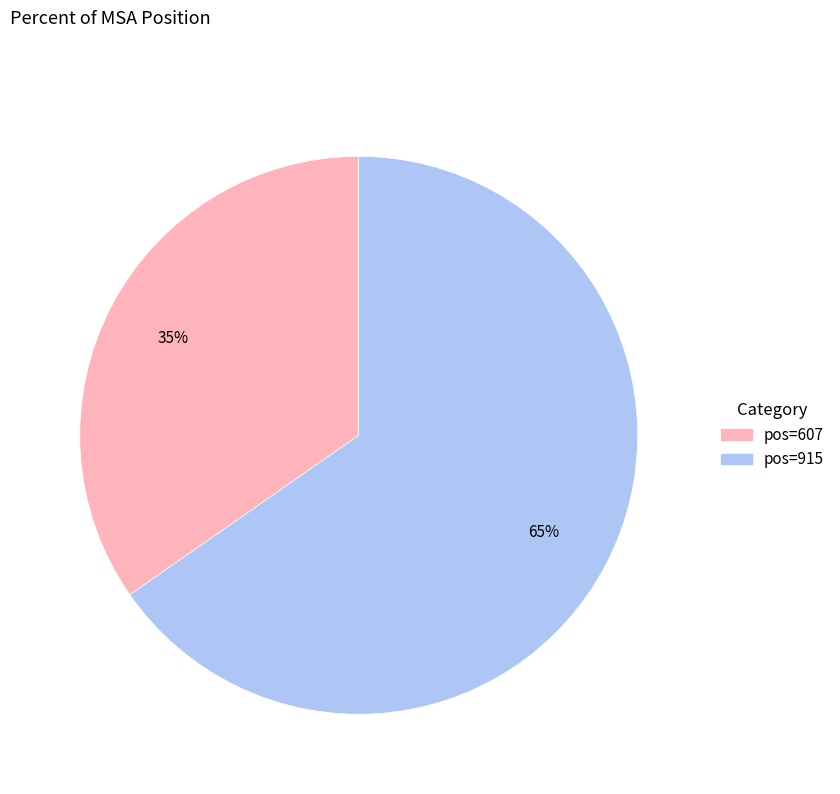

Is there any slice that represents more than half of the pie?

Yes